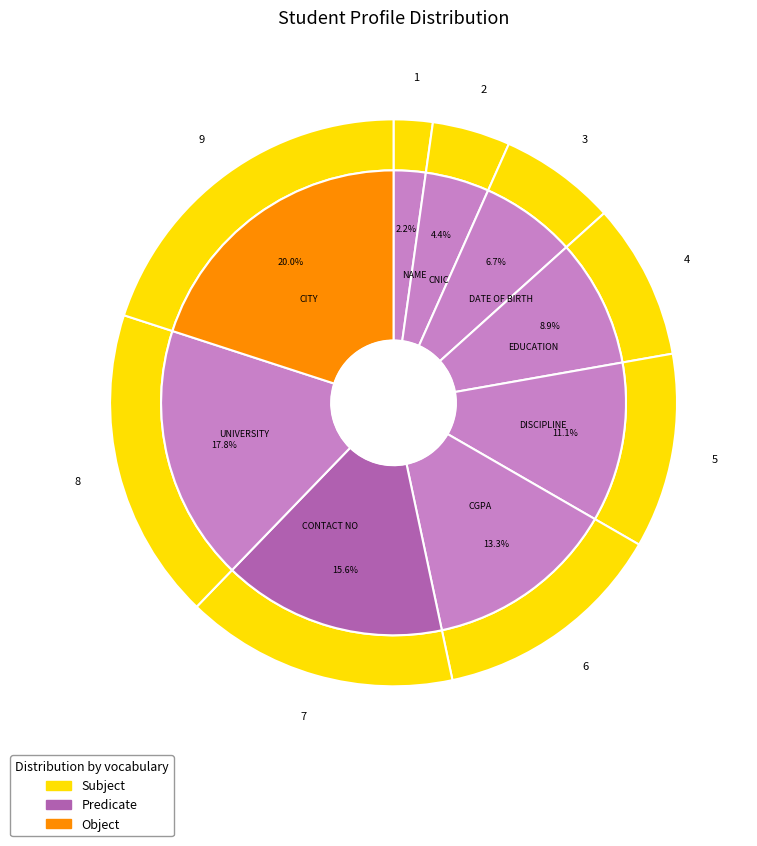

Is there a majority slice in this chart?

No